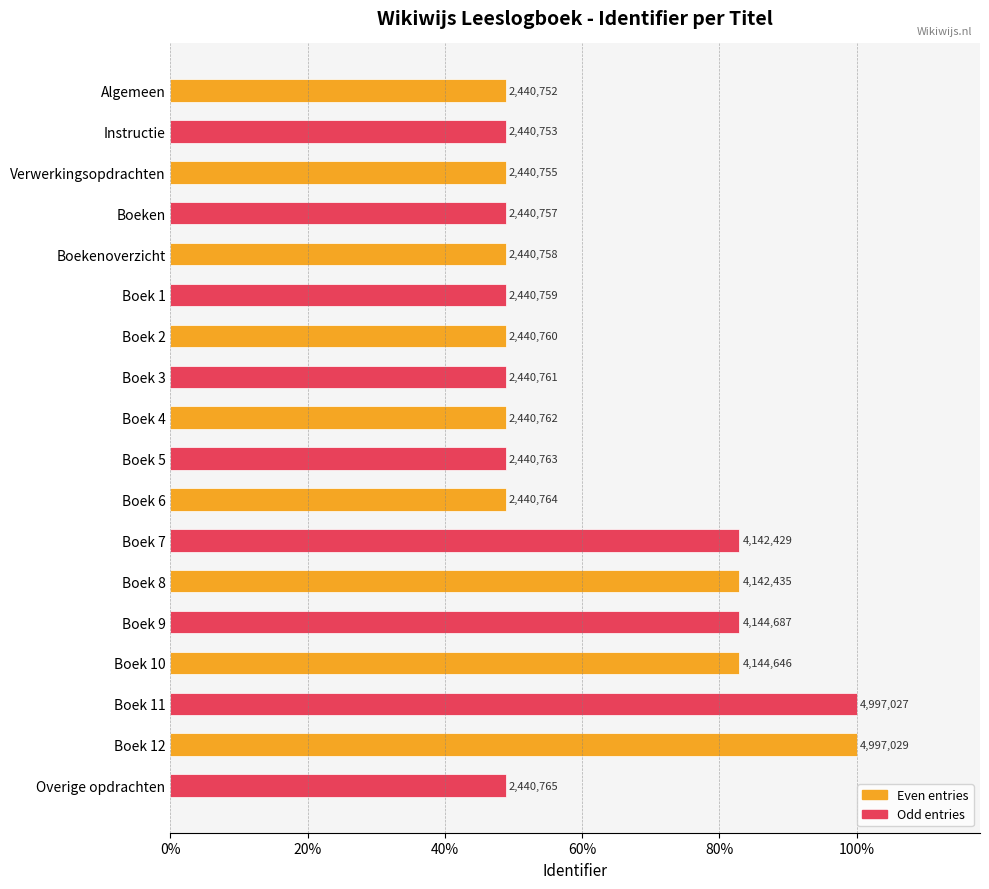

What is the greatest value displayed?

1.0